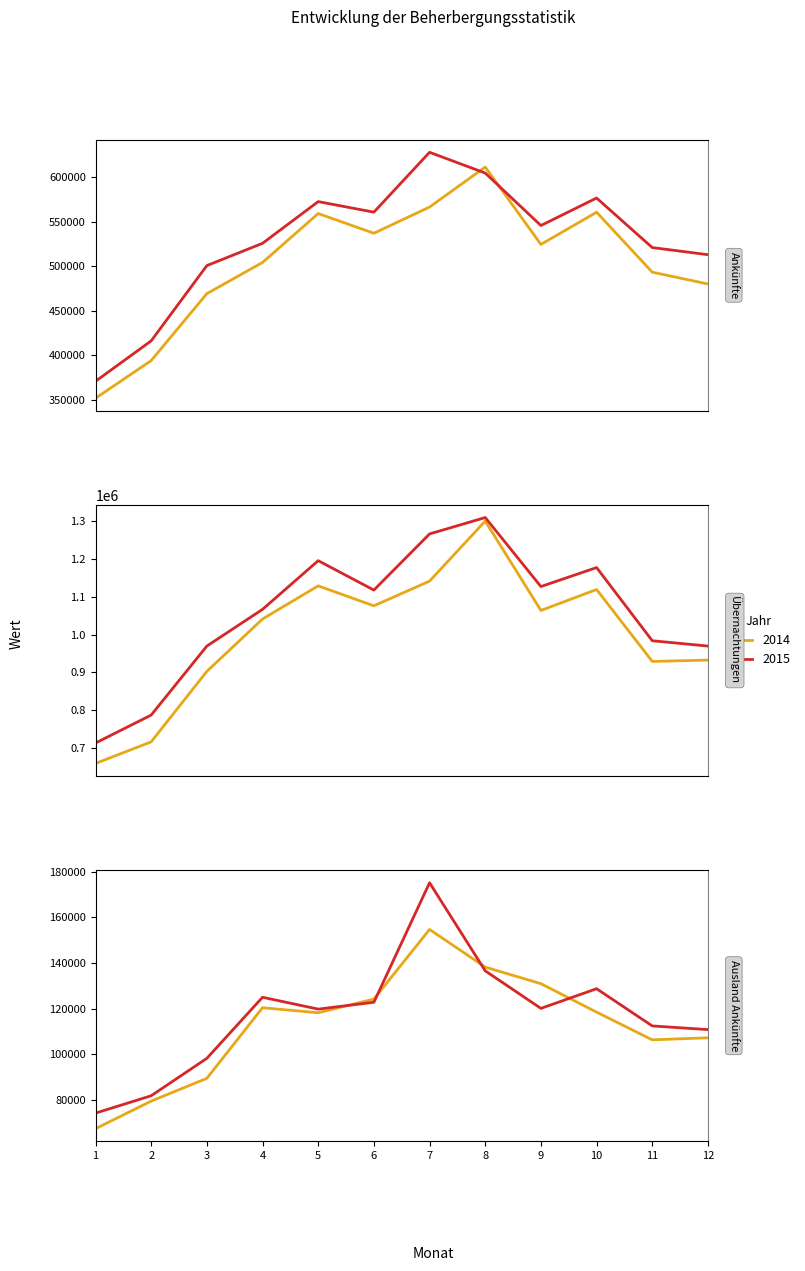

Which category has the highest value across all series?

8